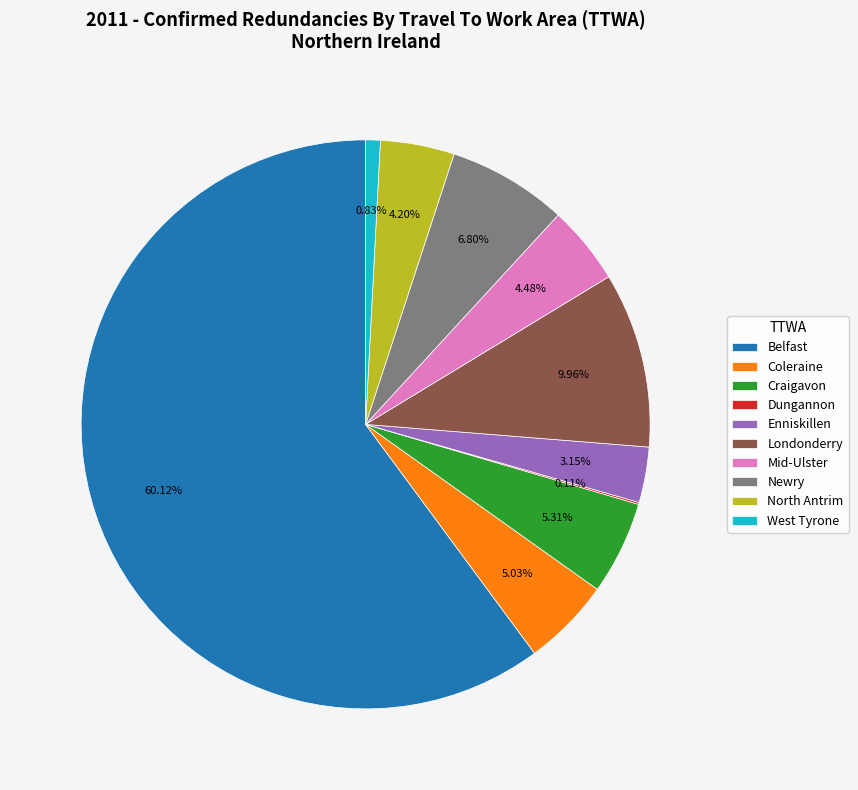

Is it true that Craigavon is 13% of the pie?

False